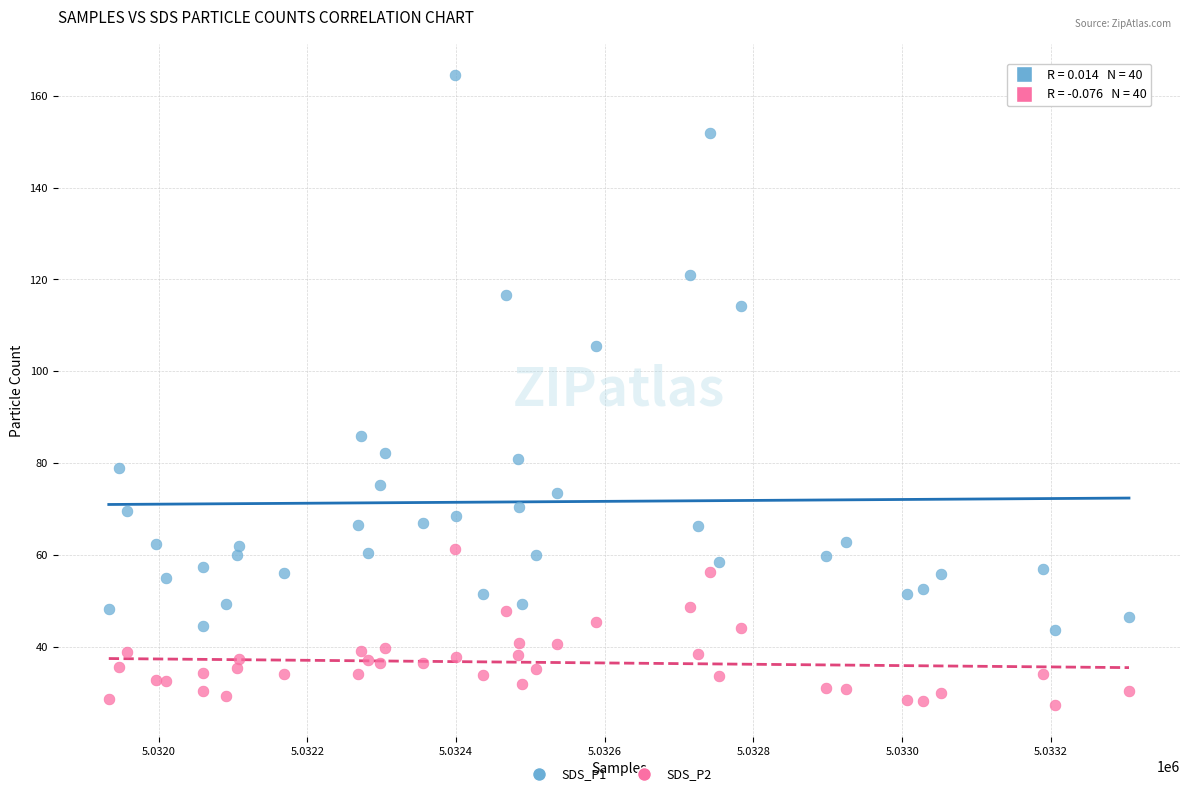

Which series contains the lowest Y value?

SDS_P2